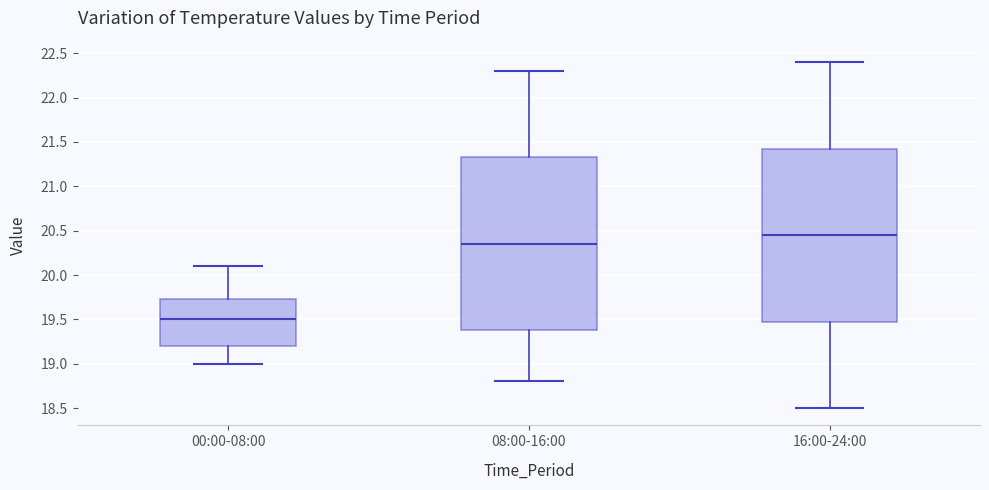

Reading left to right, read every box against the y-axis: the position of its median line, the range the box covers, and the ends of its whiskers. The values are not printed on the chart, so give them approximately, as read against the axis.

00:00-08:00: median 19.50, box 19.20 to 19.75, whiskers 19.00 to 20.10
08:00-16:00: median 20.35, box 19.40 to 21.35, whiskers 18.80 to 22.30
16:00-24:00: median 20.45, box 19.50 to 21.45, whiskers 18.50 to 22.40